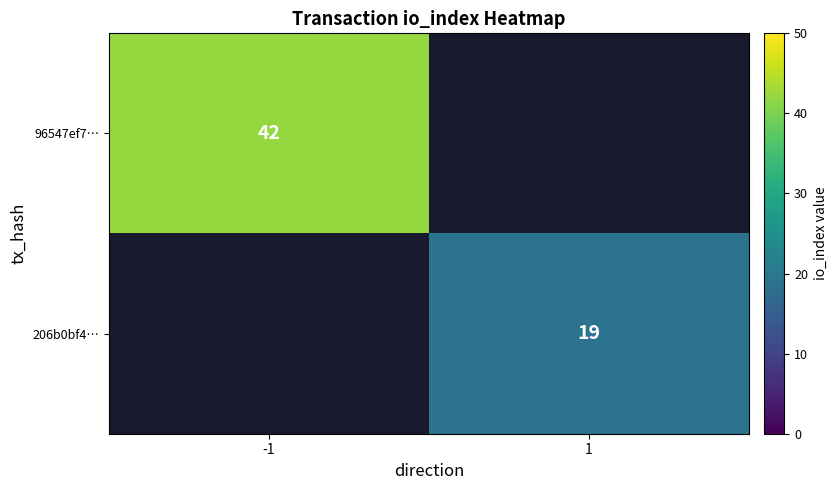

The value of 96547ef7… at -1 is 57. True or false?

False